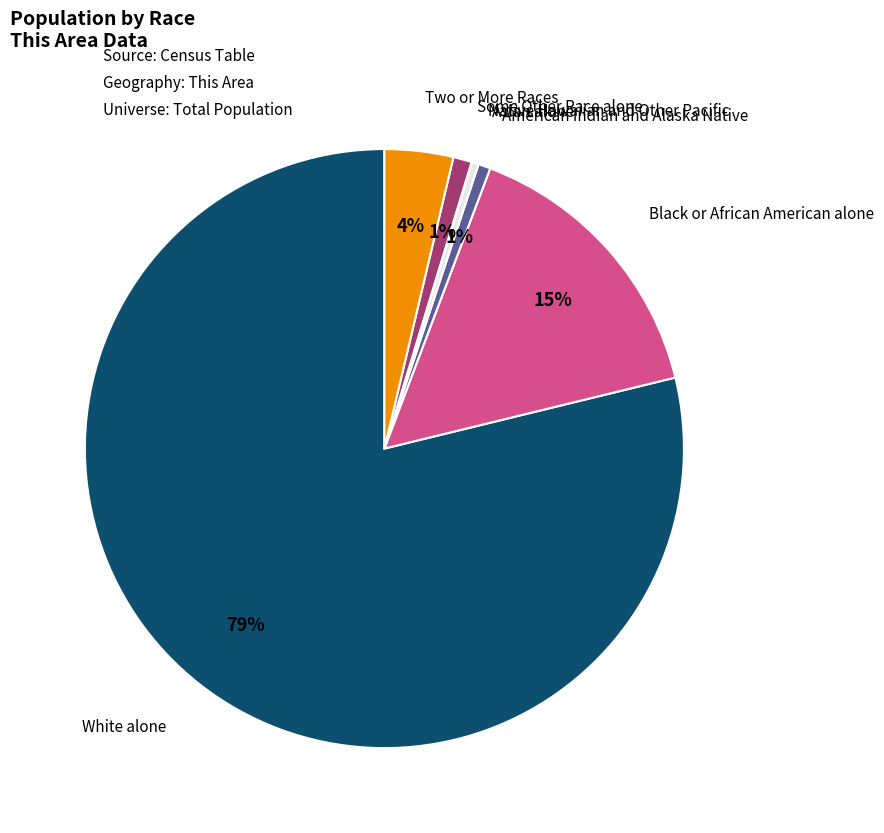

To the nearest percent, what is the difference between the largest and smallest slice percentages?

79%